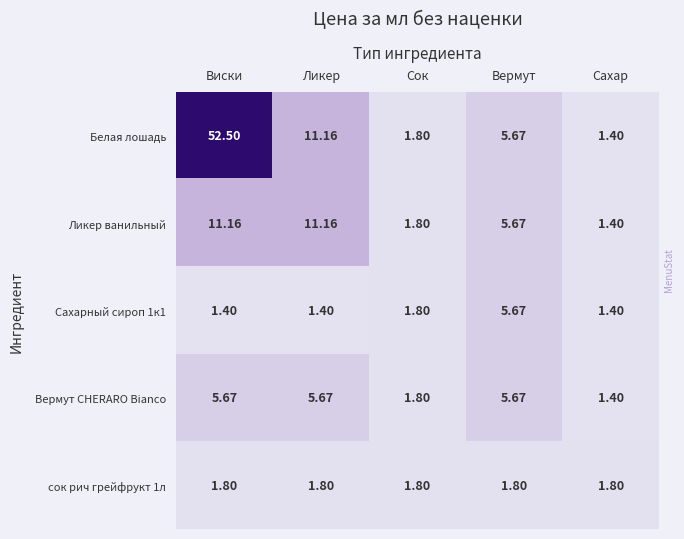

At which category does the chart reach its peak across all series?

Виски